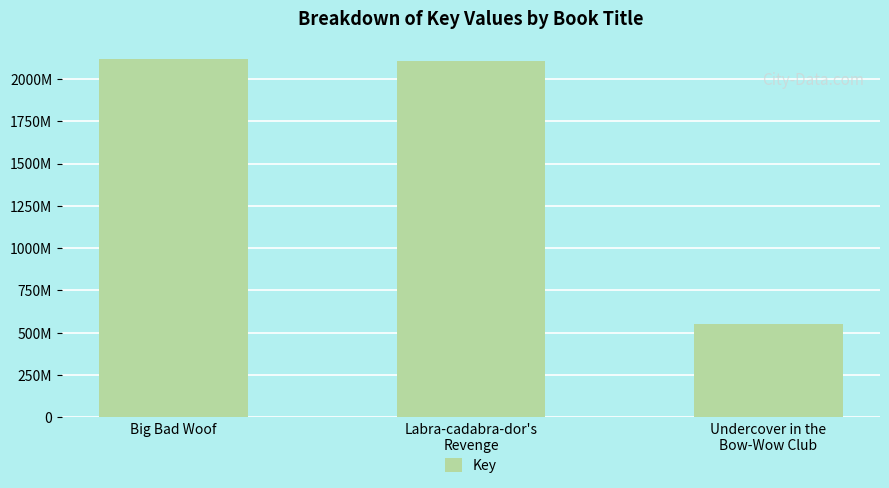

Are the bars horizontal?

No